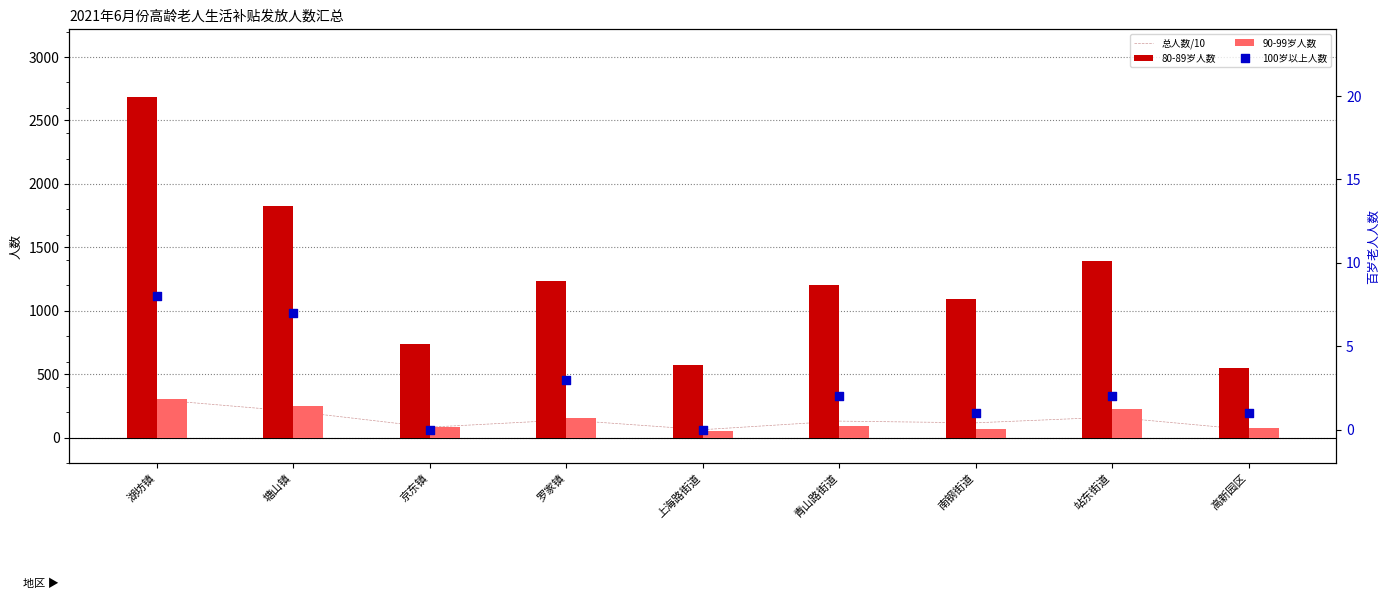

What is the total value across all series at 青山路街道?

1432.2